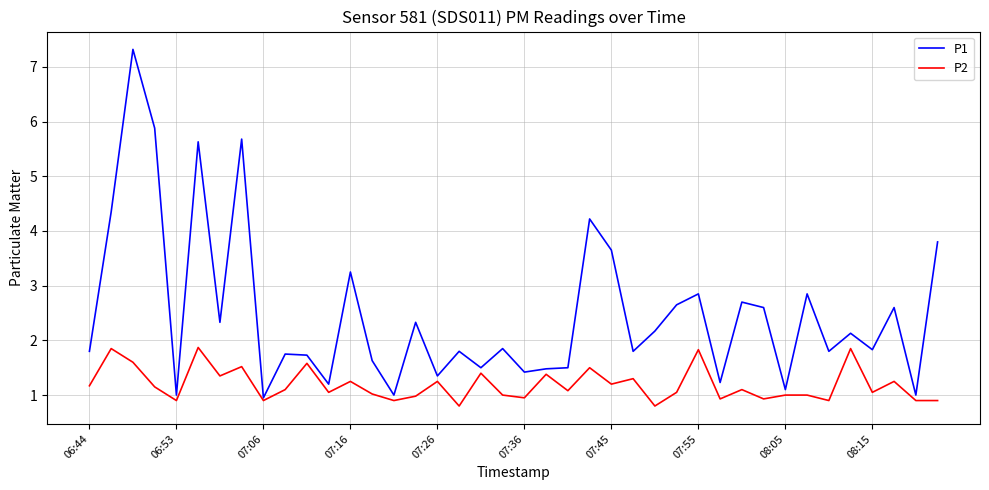

List the series in order of their overall mean, highest first.

P1, P2